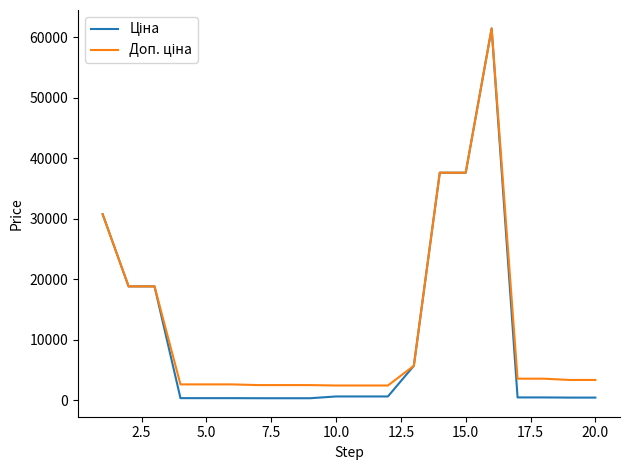

What is the maximum value shown in the chart?

61434.3